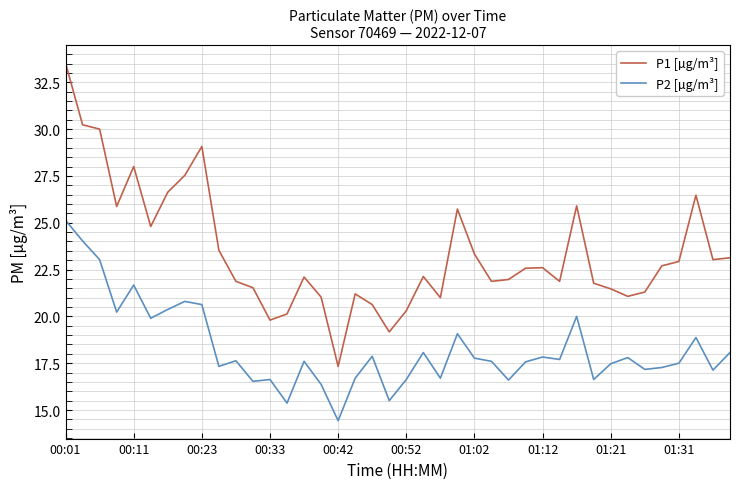

What is the maximum value shown in the chart?

33.5